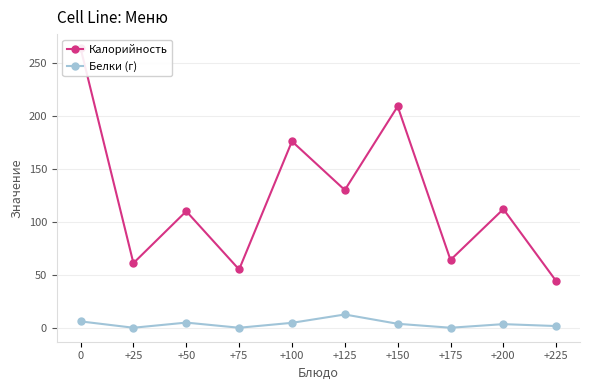

What is the total value across all series at +100?

180.6